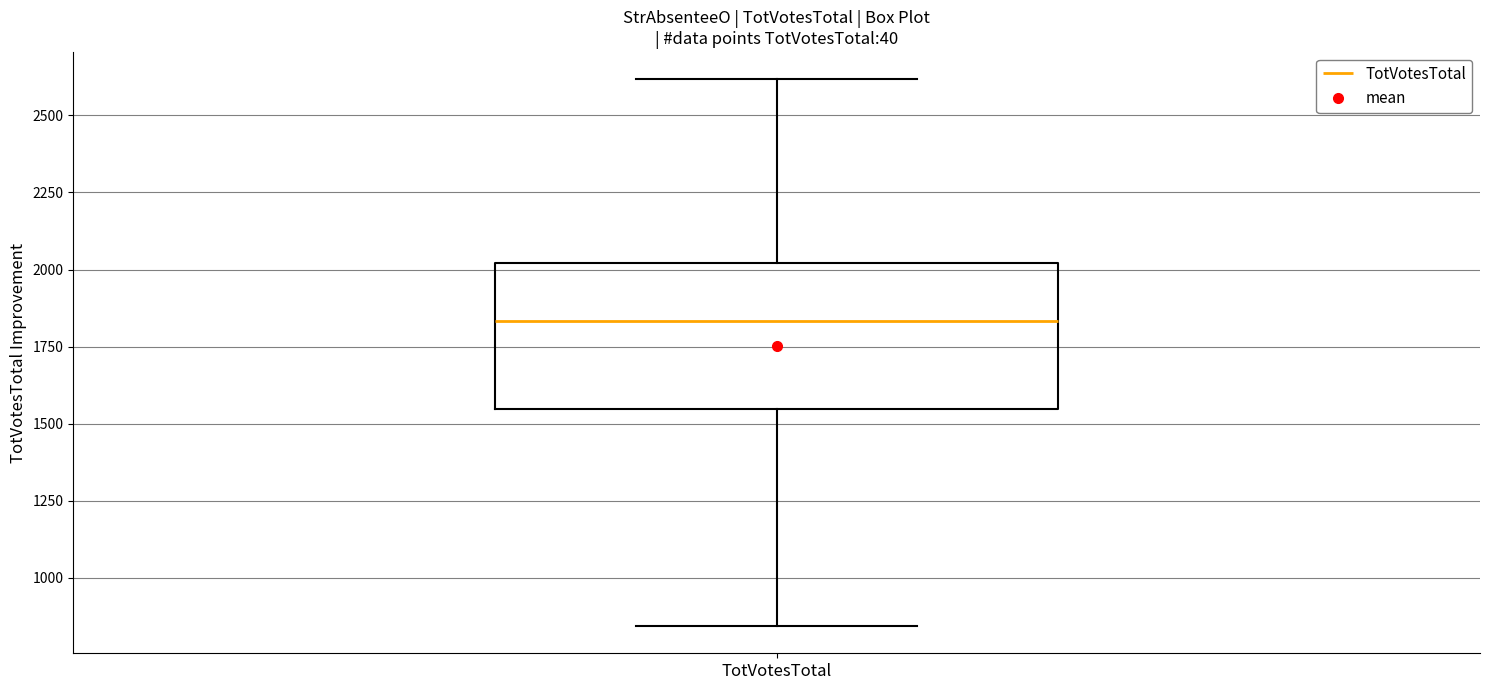

Transcribe this box plot: give where the median line is, the range the box spans, and where the two whiskers end, as read against the y-axis. The values are not printed on the chart, so give them approximately, as read against the axis.

median 1850, box 1550 to 2000, whiskers 850 to 2600